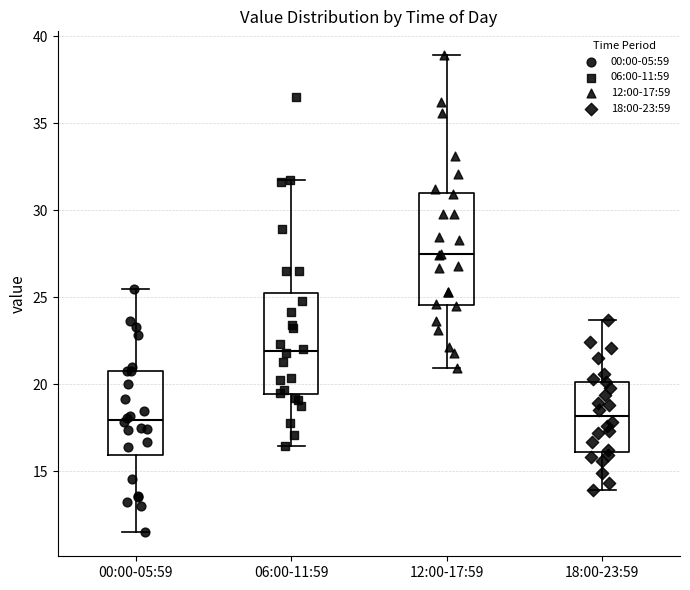

Where is the lower edge of the box for 06:00-11:59 on the y-axis? The values are not printed on the chart, so give them approximately, as read against the axis.

19.5